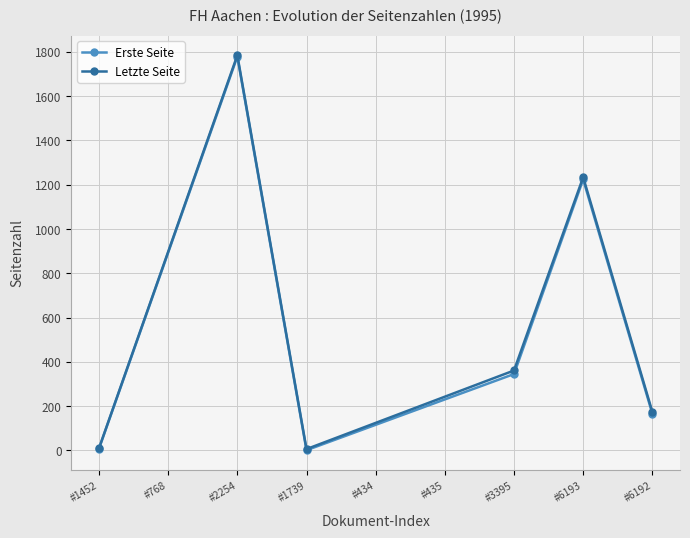

At which label is Letzte Seite closest to 895?

#6193